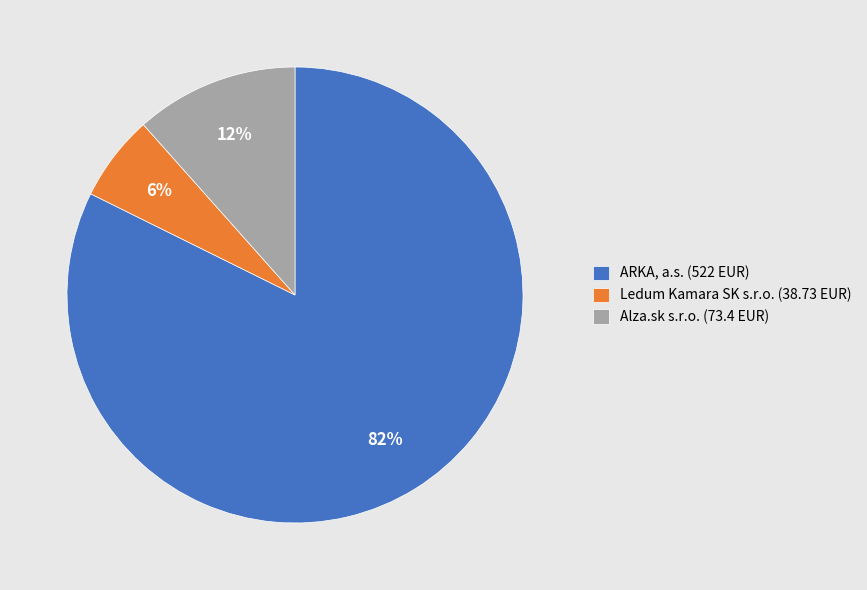

Combined, do Ledum Kamara SK s.r.o. (38.73 EUR) and Alza.sk s.r.o. (73.4 EUR) account for over 50%?

No